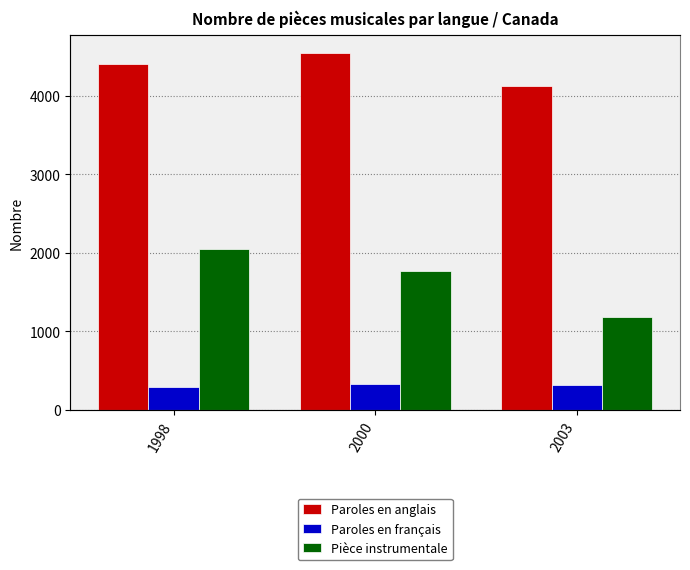

What are all the series names shown in the legend?

Paroles en anglais, Paroles en français, Pièce instrumentale